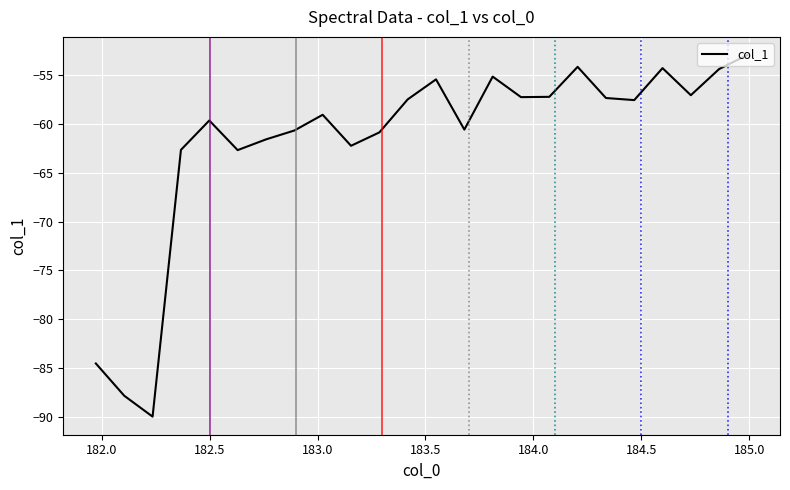

How many categories are shown in the chart?

24